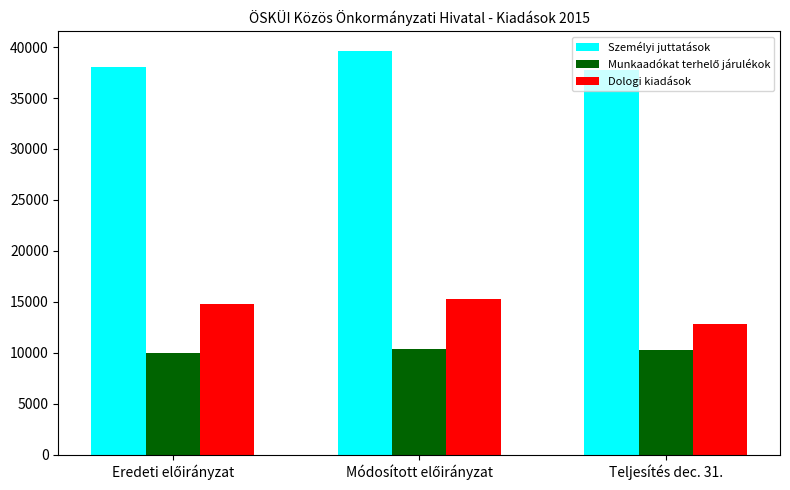

What is the value of the Dologi kiadások bar at the 1st from the left?

14752